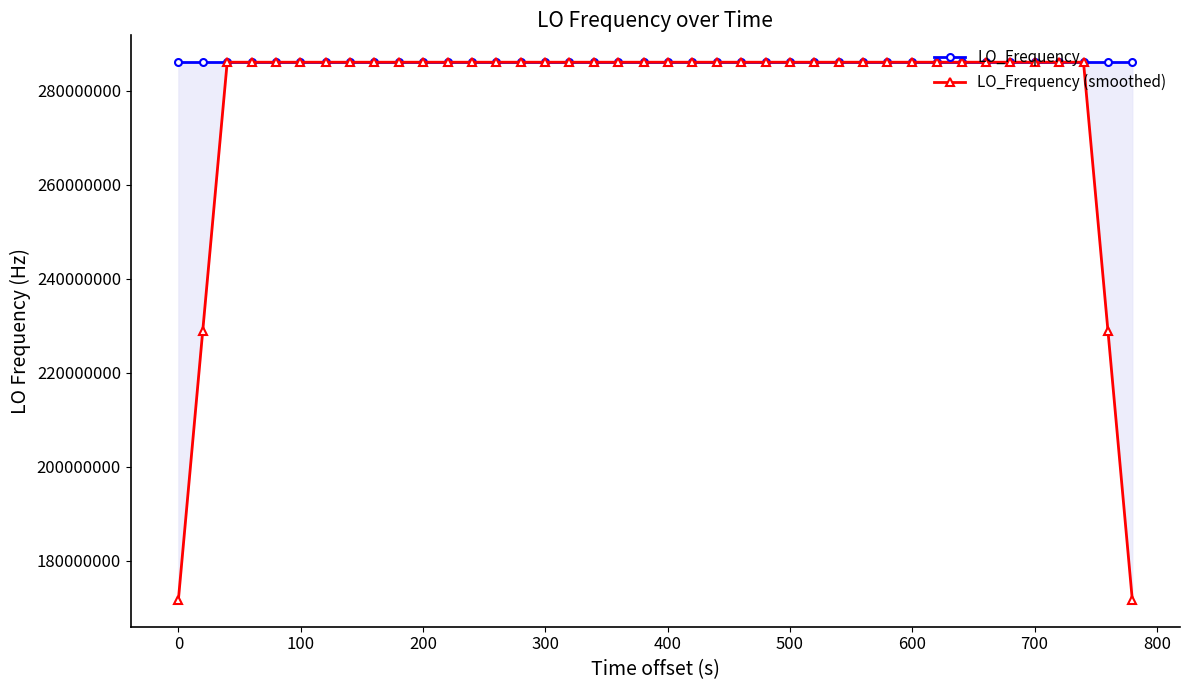

What is the minimum value shown in the chart?

171628200.3